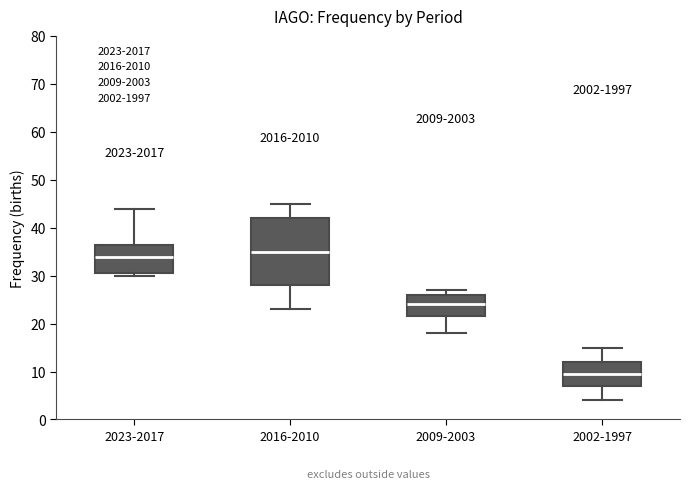

Where is the upper edge of the box for 2023-2017 on the y-axis? The values are not printed on the chart, so give them approximately, as read against the axis.

37